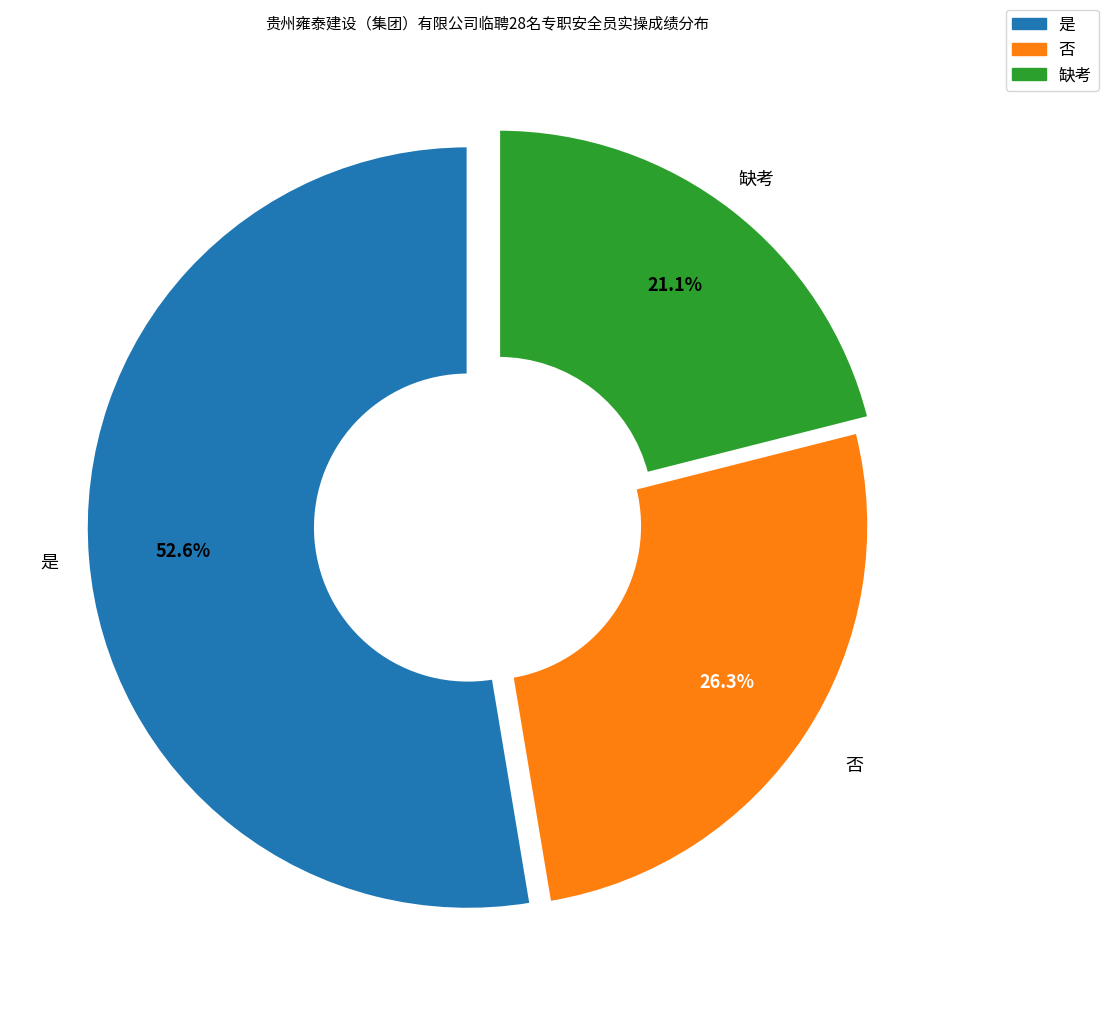

To the nearest percent, what portion does 是 represent?

53%